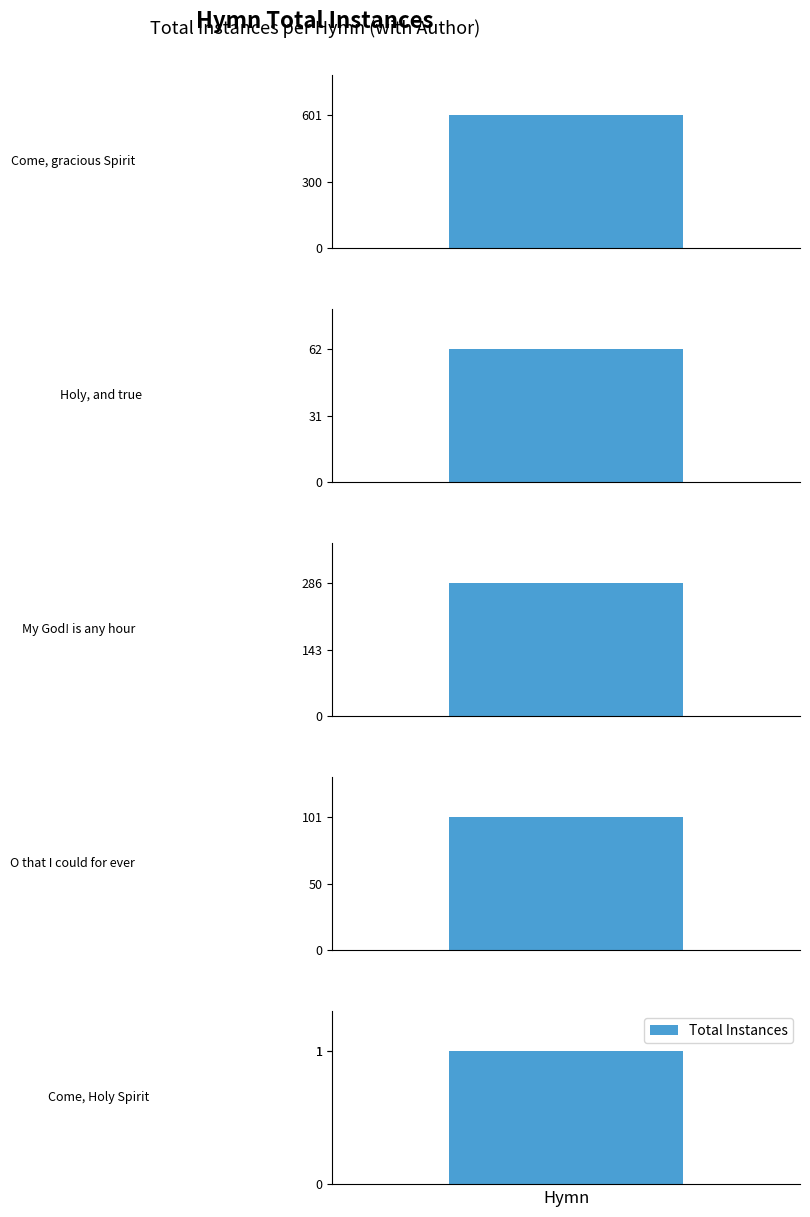

Count the number of categories in the chart.

5